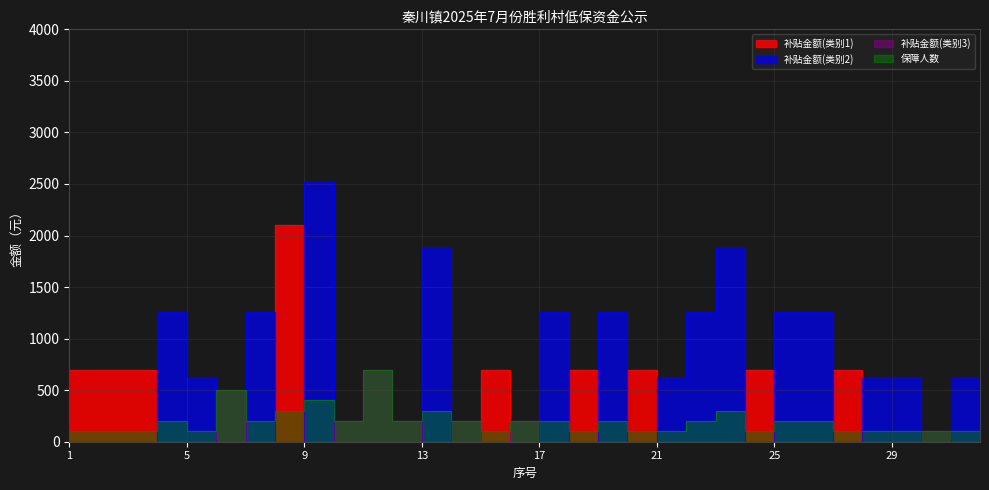

What is the sum of all 补贴金额(类别1) values?

8400